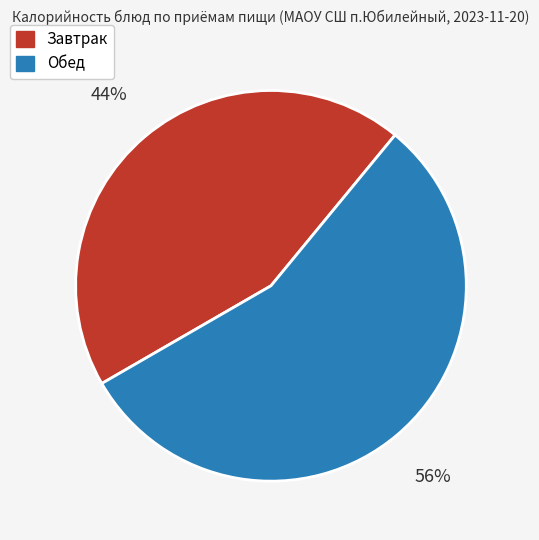

To the nearest percent, what is the average slice percentage?

50%